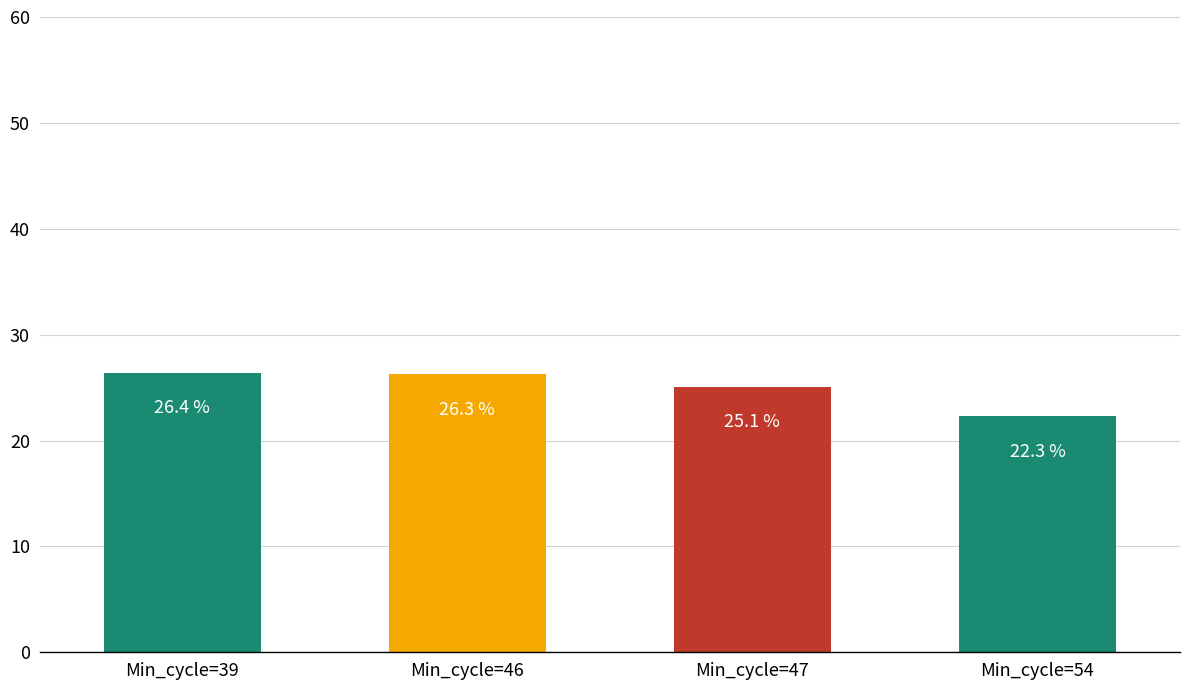

Is it true that the value at Min_cycle=46 is 17.5?

False